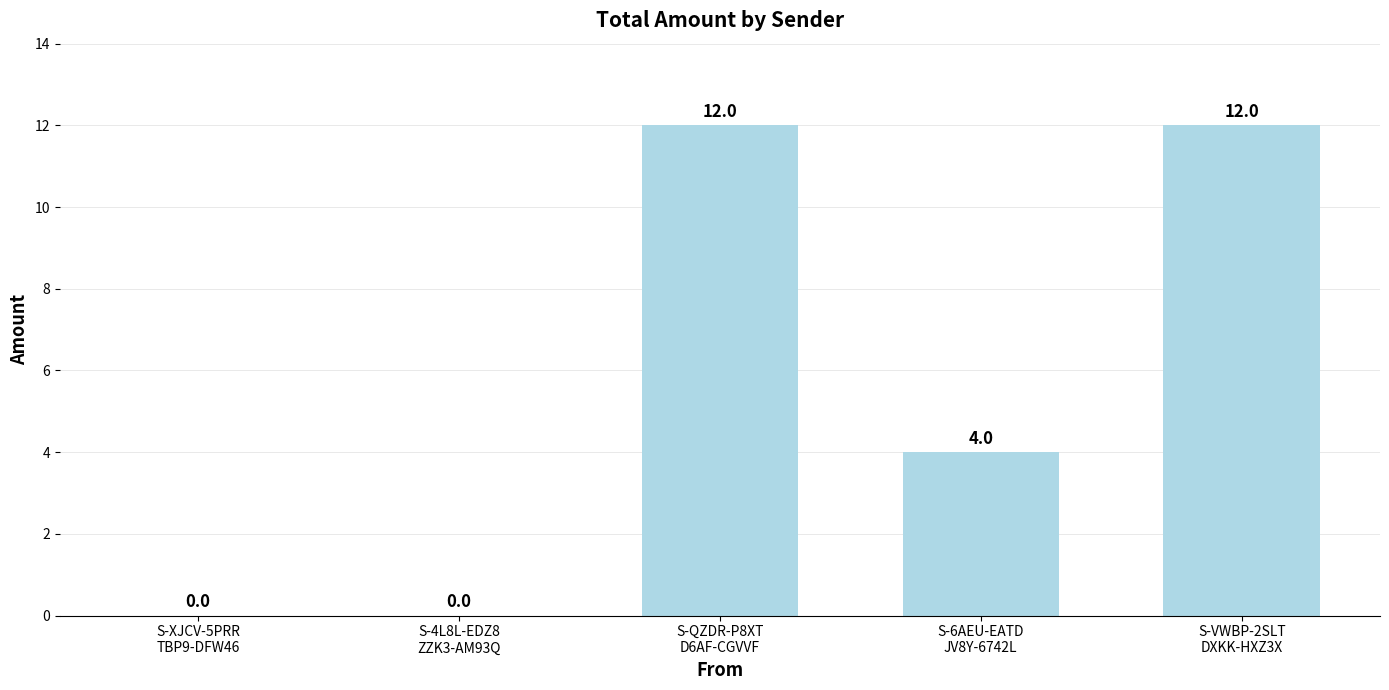

Reading right to left, what are all the values shown in this chart?

12	4	12	0	0